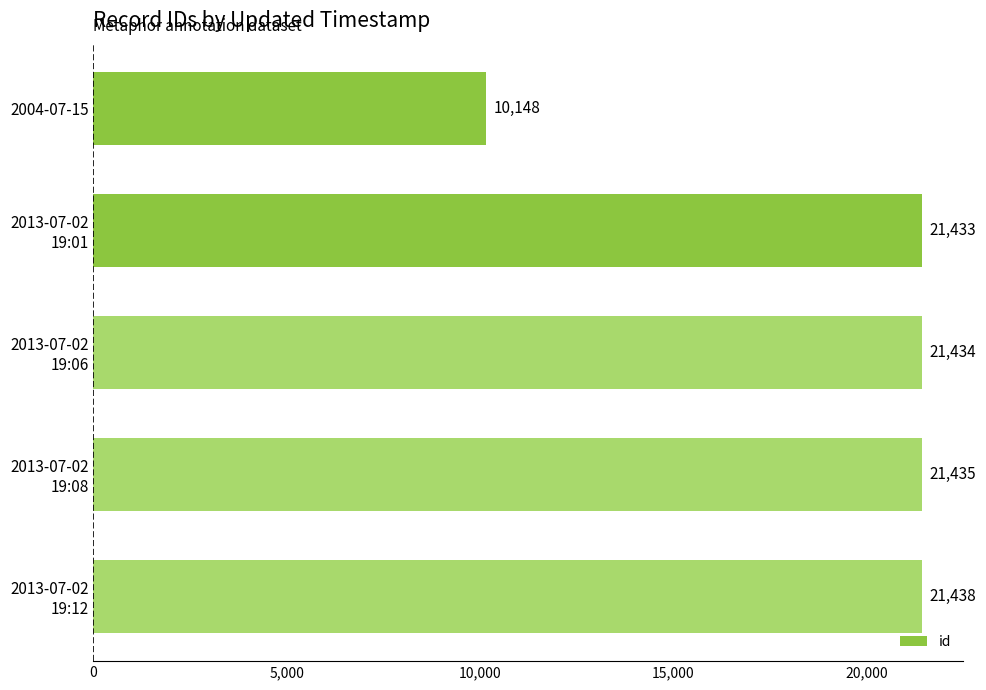

What is the maximum value shown in the chart?

21438